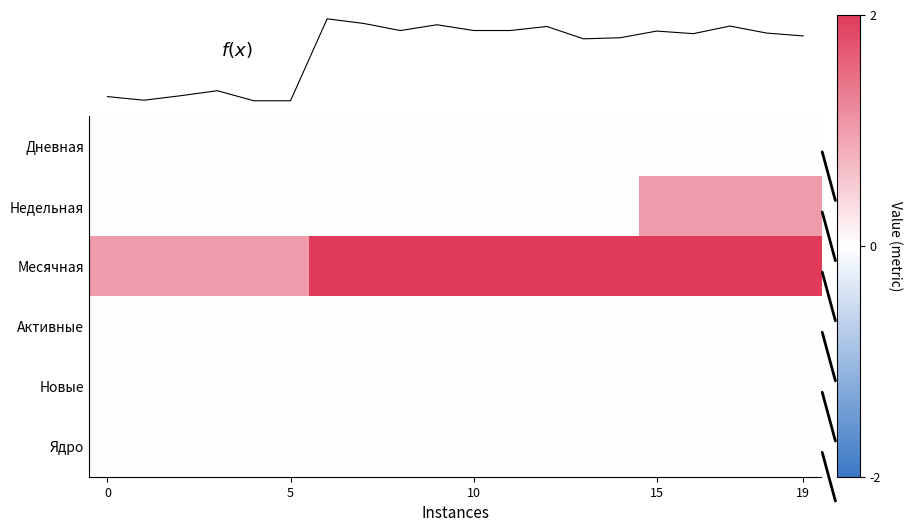

At which category is the sum across all series the highest?

15